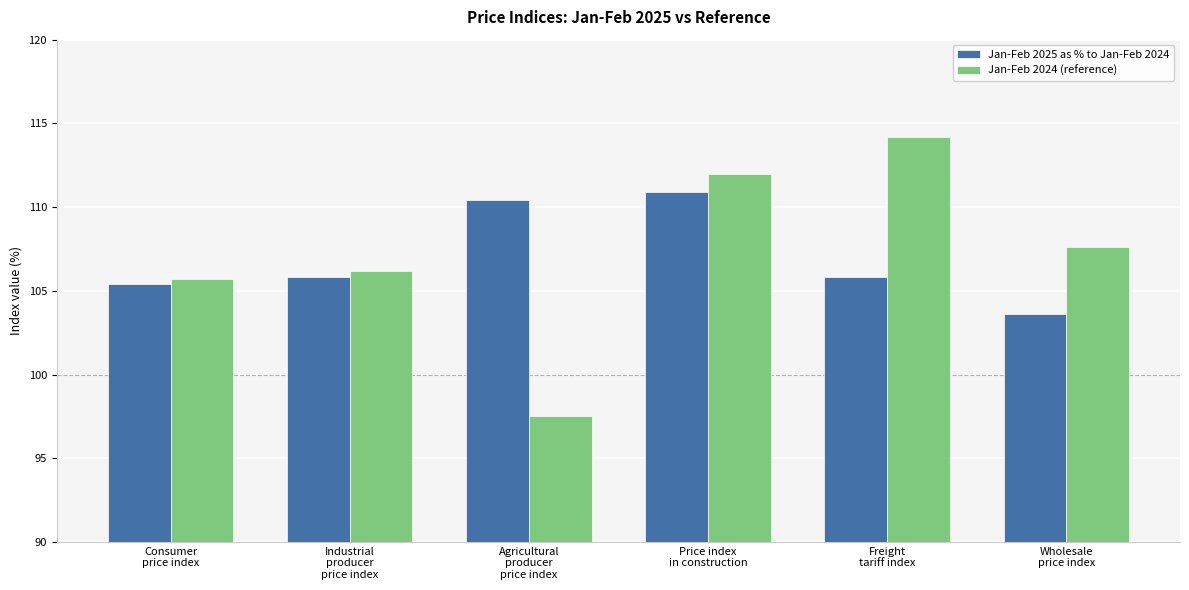

Where does the Jan-Feb 2025 as % to Jan-Feb 2024 series first go above 105?

Consumer
price index